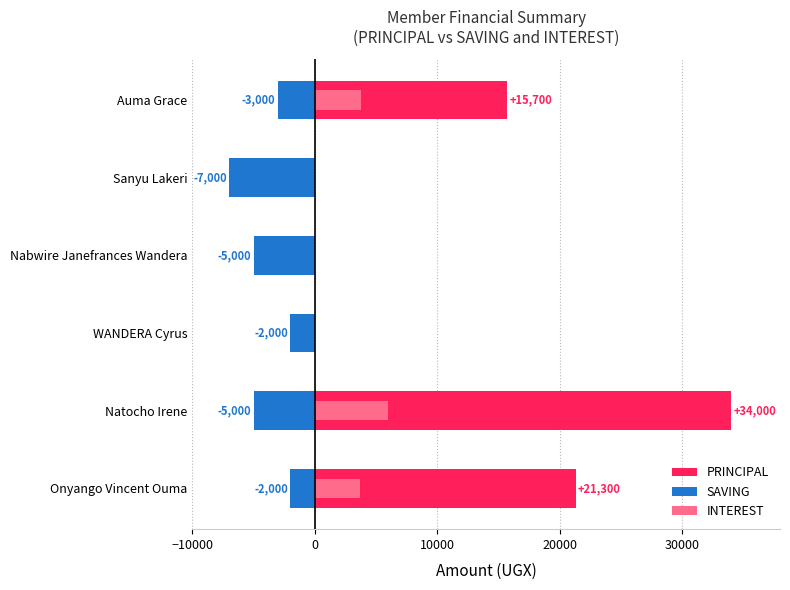

Which series has the largest range (max minus min)?

PRINCIPAL